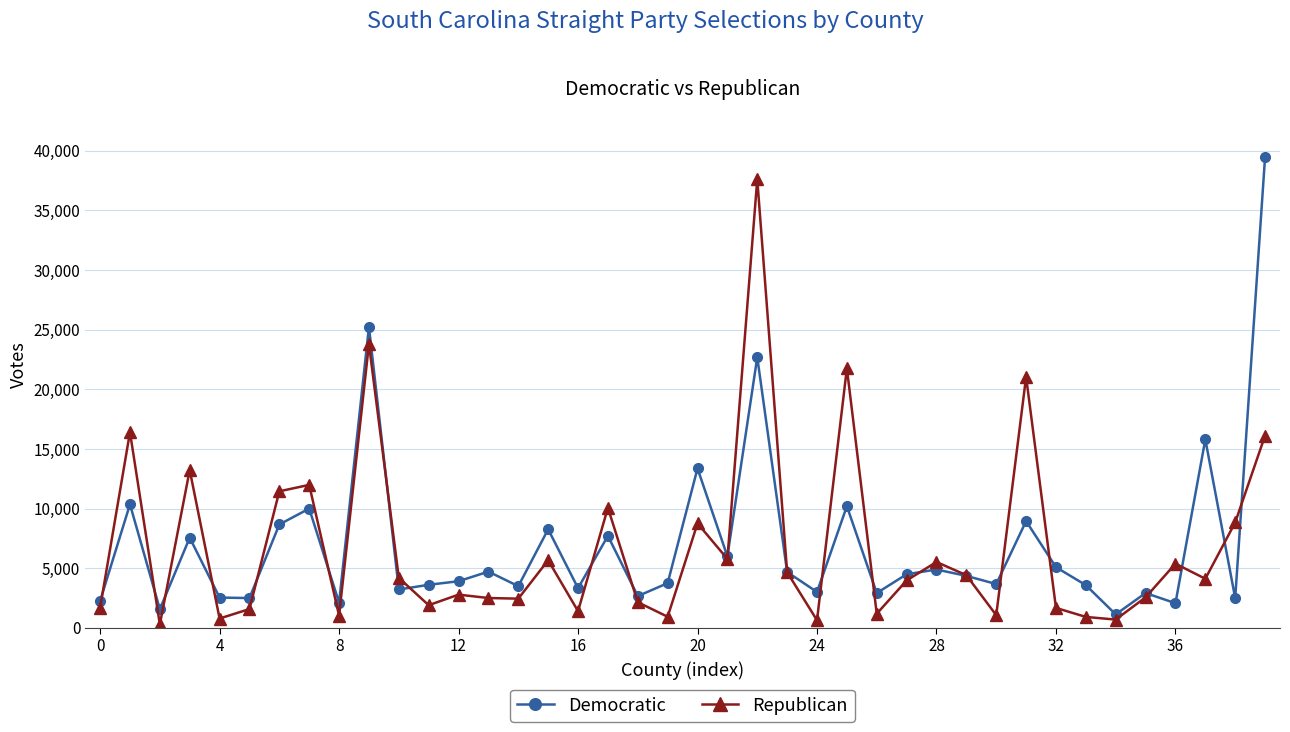

How many series are shown in this chart?

2